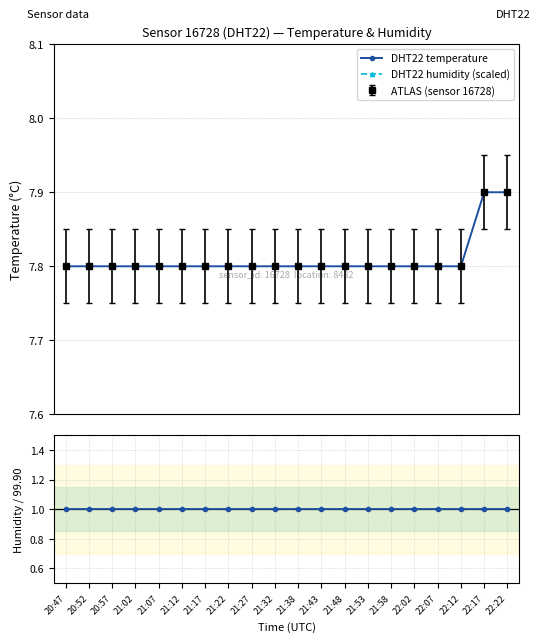

True or false: DHT22 humidity (scaled) and DHT22 temperature intersect in this chart.

False